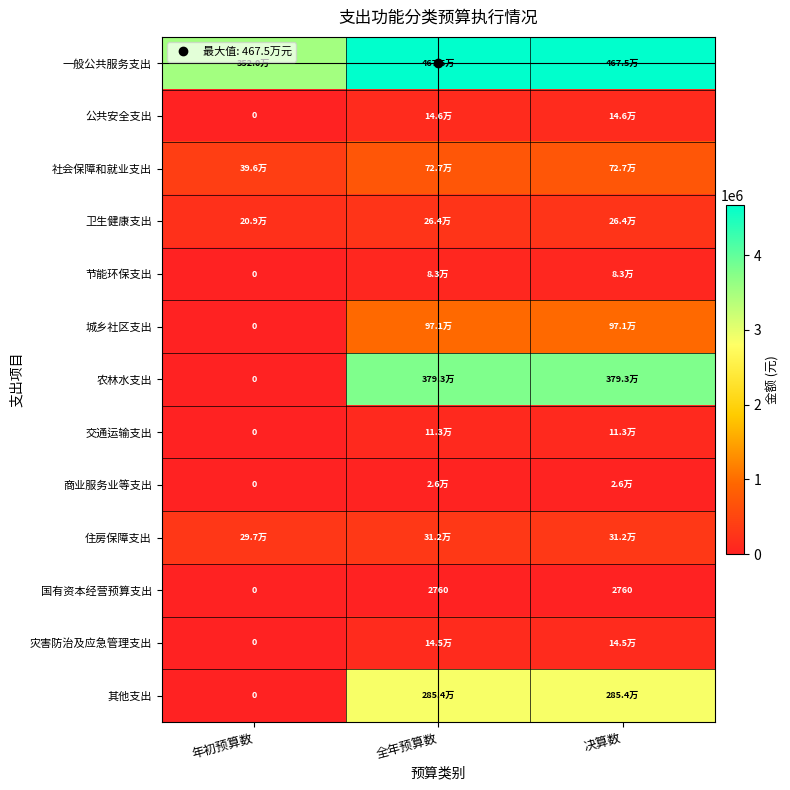

How many data points in 社会保障和就业支出 are less than 726950?

1